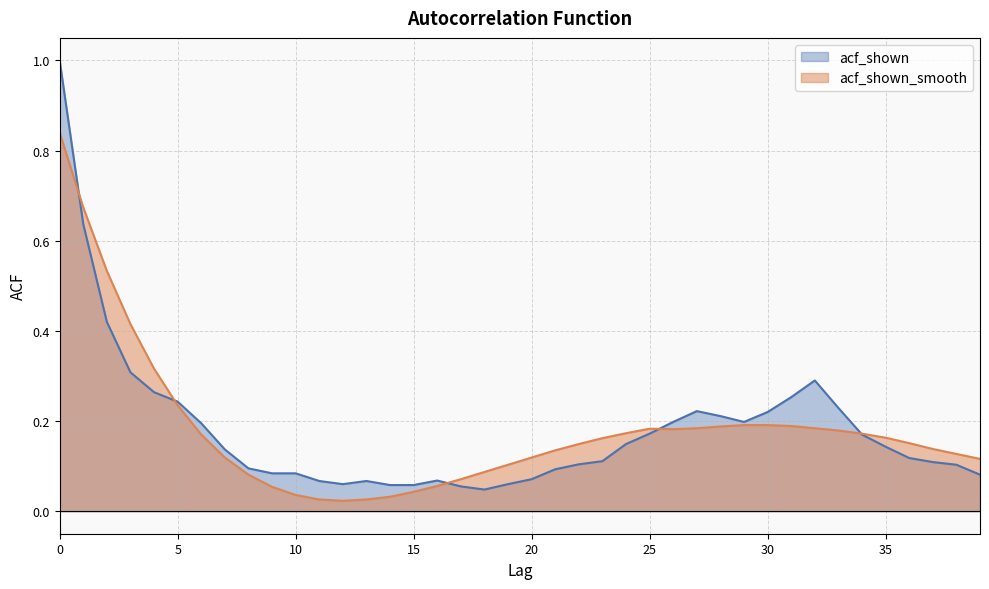

What is the value of the acf_shown point at the 5th from the left?

0.3